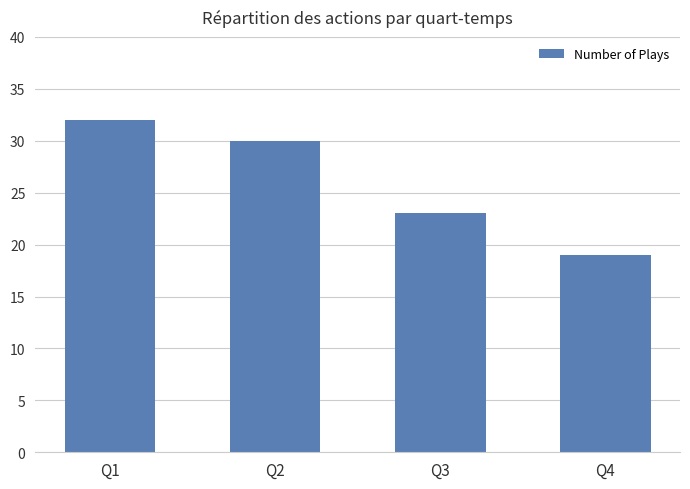

What is the average value?

26